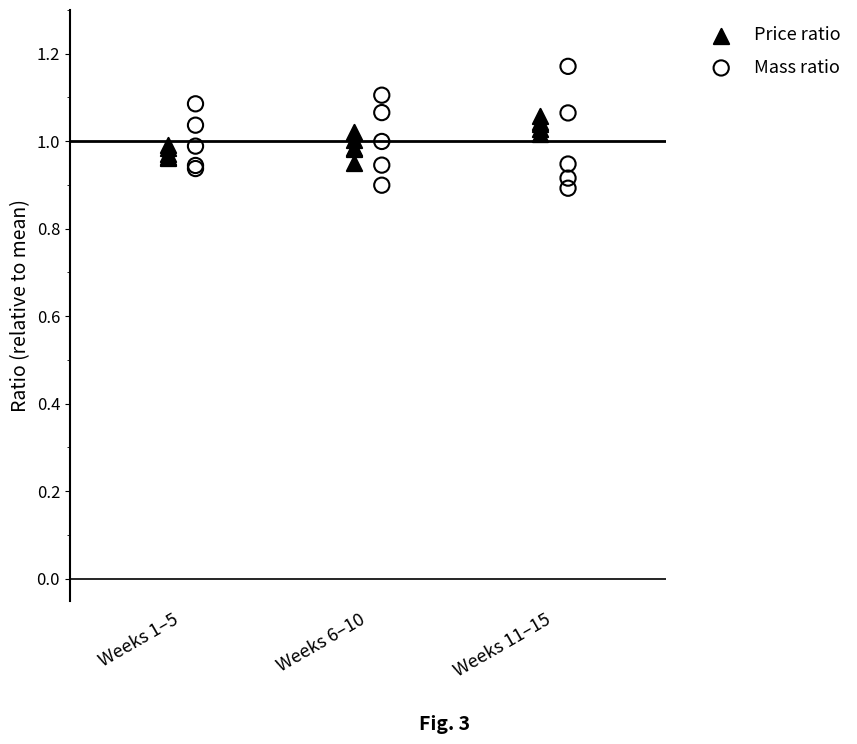

Which series reaches the minimum Y coordinate?

Mass ratio